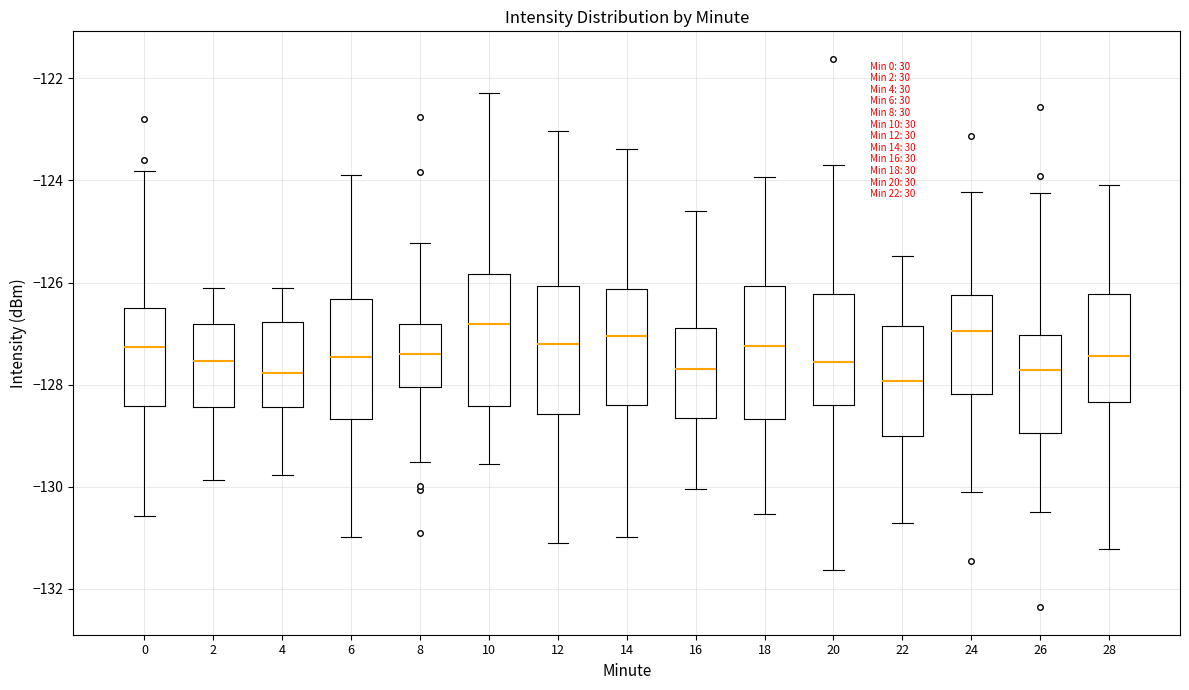

Reading left to right, read every box against the y-axis: the position of its median line, the range the box covers, and the ends of its whiskers. The values are not printed on the chart, so give them approximately, as read against the axis.

0: median -127.2, box -128.4 to -126.4, whiskers -130.6 to -123.8
2: median -127.6, box -128.4 to -126.8, whiskers -129.8 to -126.0
4: median -127.8, box -128.4 to -126.8, whiskers -129.8 to -126.0
6: median -127.4, box -128.6 to -126.4, whiskers -131.0 to -123.8
8: median -127.4, box -128.0 to -126.8, whiskers -129.6 to -125.2
10: median -126.8, box -128.4 to -125.8, whiskers -129.6 to -122.2
12: median -127.2, box -128.6 to -126.0, whiskers -131.2 to -123.0
14: median -127.0, box -128.4 to -126.2, whiskers -131.0 to -123.4
16: median -127.6, box -128.6 to -126.8, whiskers -130.0 to -124.6
18: median -127.2, box -128.6 to -126.0, whiskers -130.6 to -124.0
20: median -127.6, box -128.4 to -126.2, whiskers -131.6 to -123.6
22: median -128.0, box -129.0 to -126.8, whiskers -130.8 to -125.4
24: median -127.0, box -128.2 to -126.2, whiskers -130.0 to -124.2
26: median -127.8, box -129.0 to -127.0, whiskers -130.4 to -124.2
28: median -127.4, box -128.4 to -126.2, whiskers -131.2 to -124.0